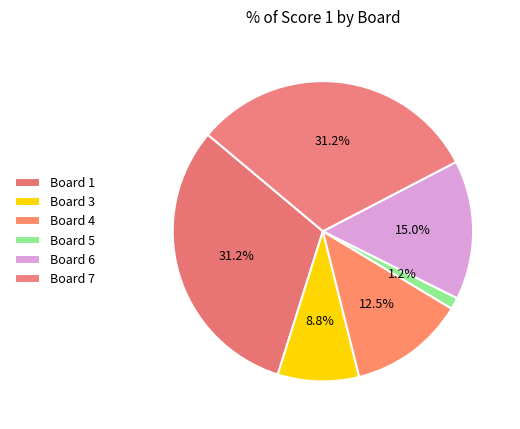

How many slices are in this pie chart?

6